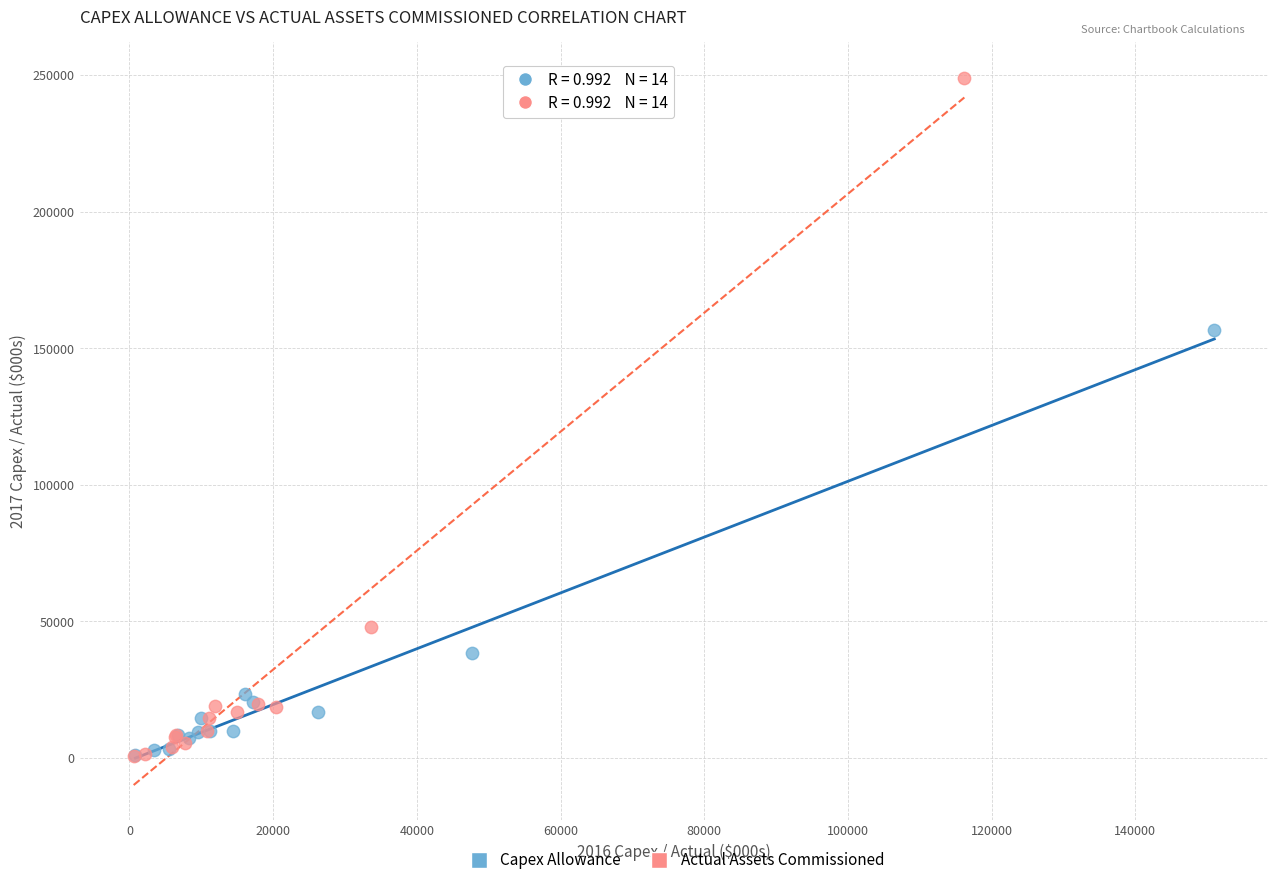

Which series reaches the maximum Y coordinate?

Actual Assets Commissioned